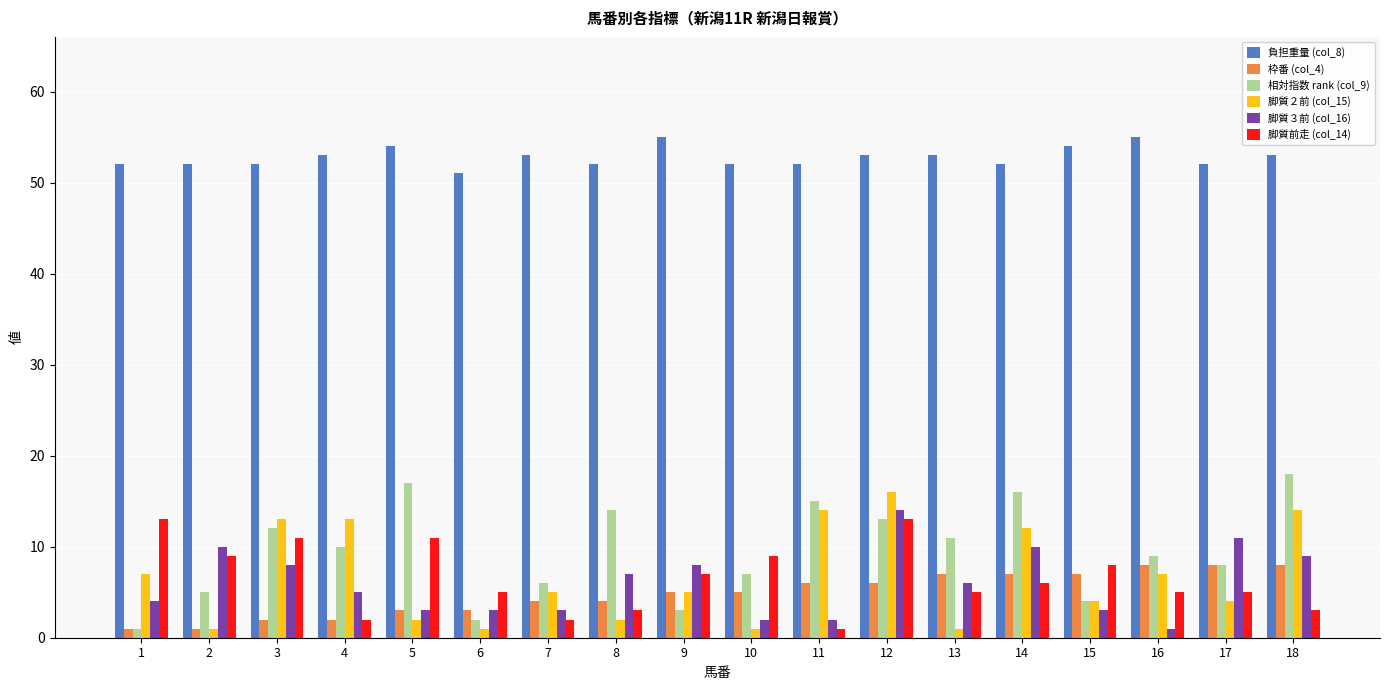

Which series changed the most between 11 and 14?

脚質３前 (col_16)